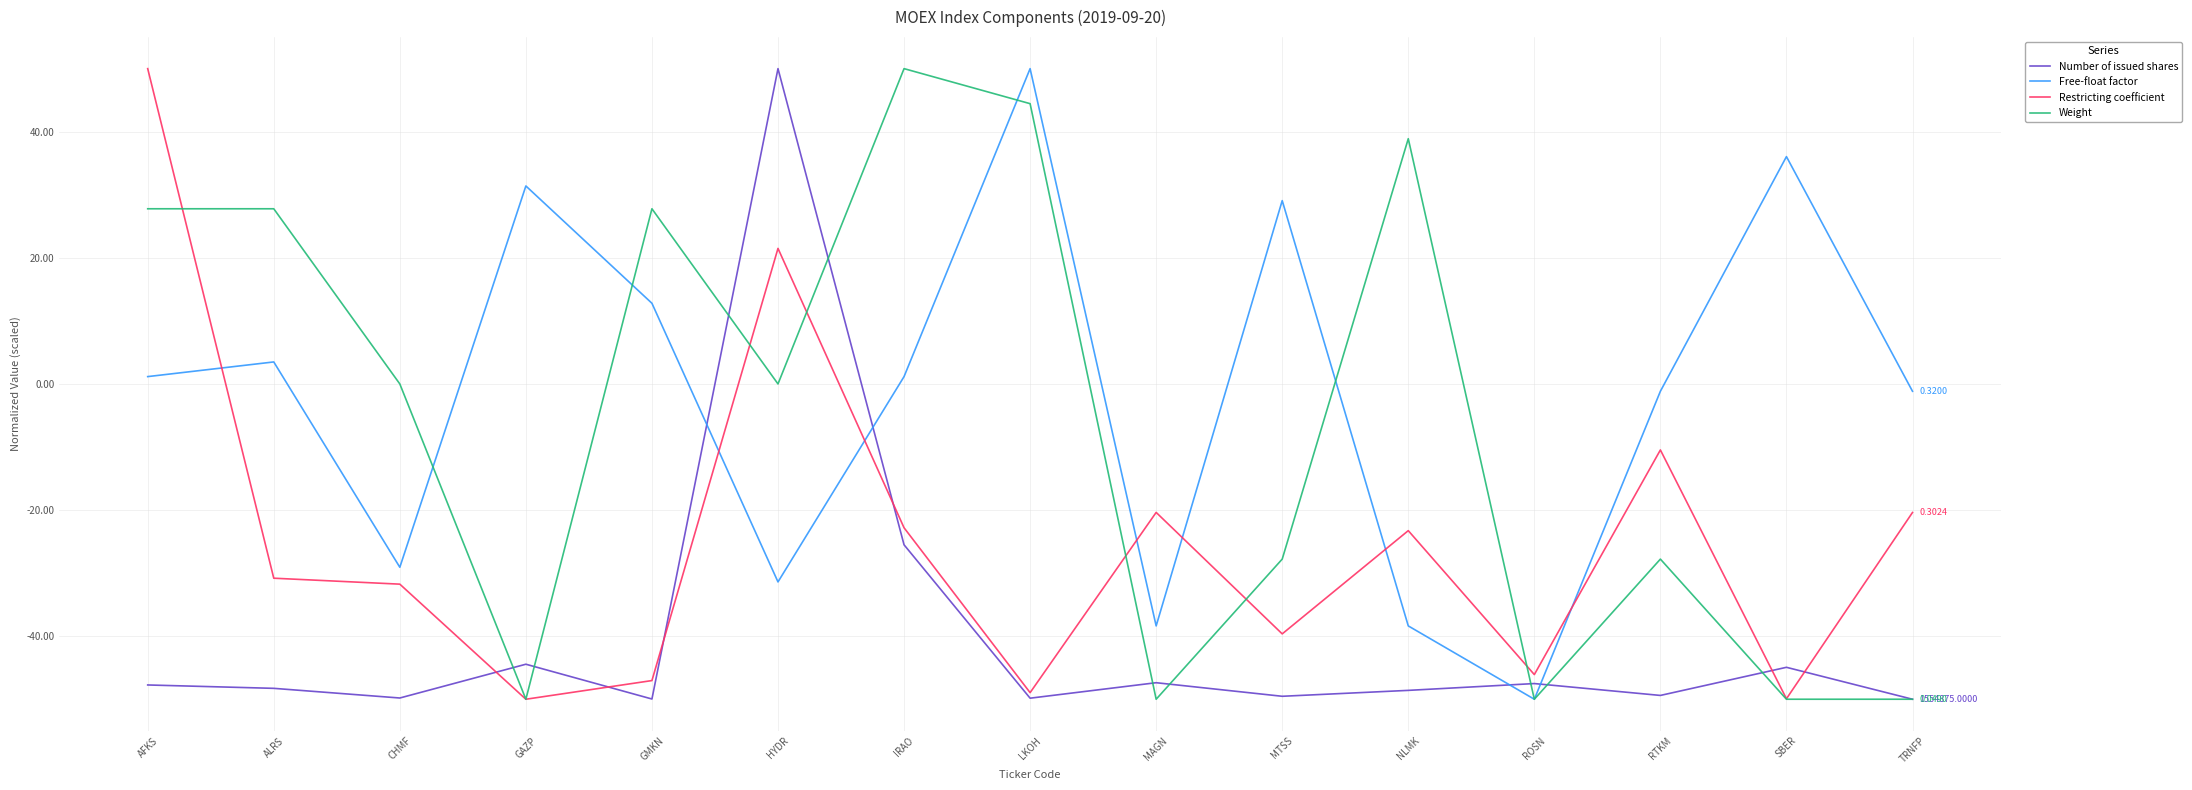

What is the total value across all series at ROSN?

-193.6